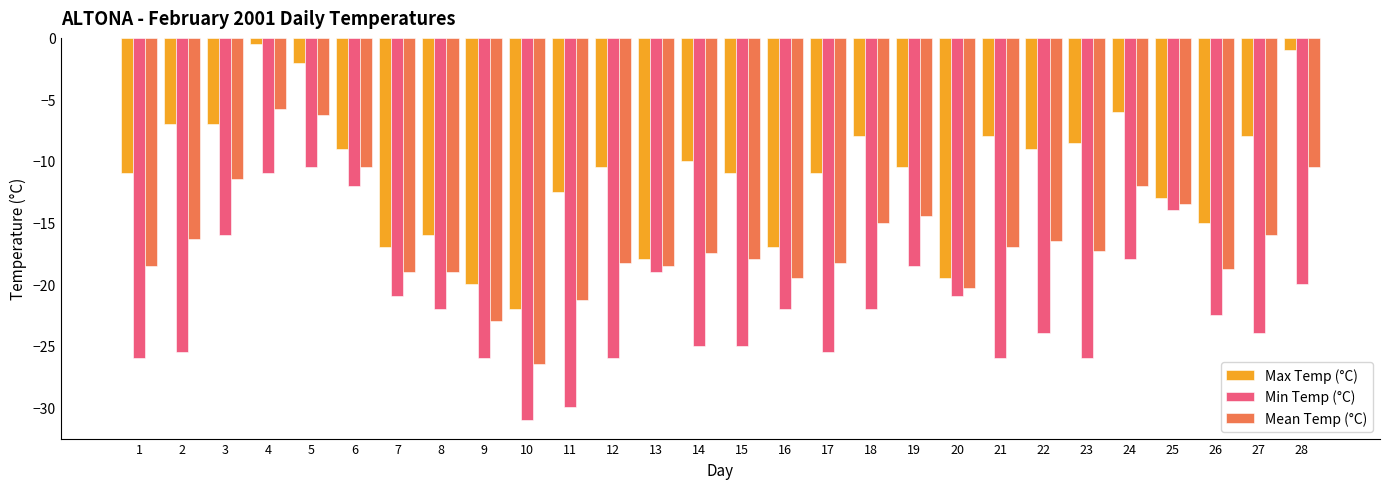

What are all the series names shown in the legend?

Max Temp (°C), Min Temp (°C), Mean Temp (°C)